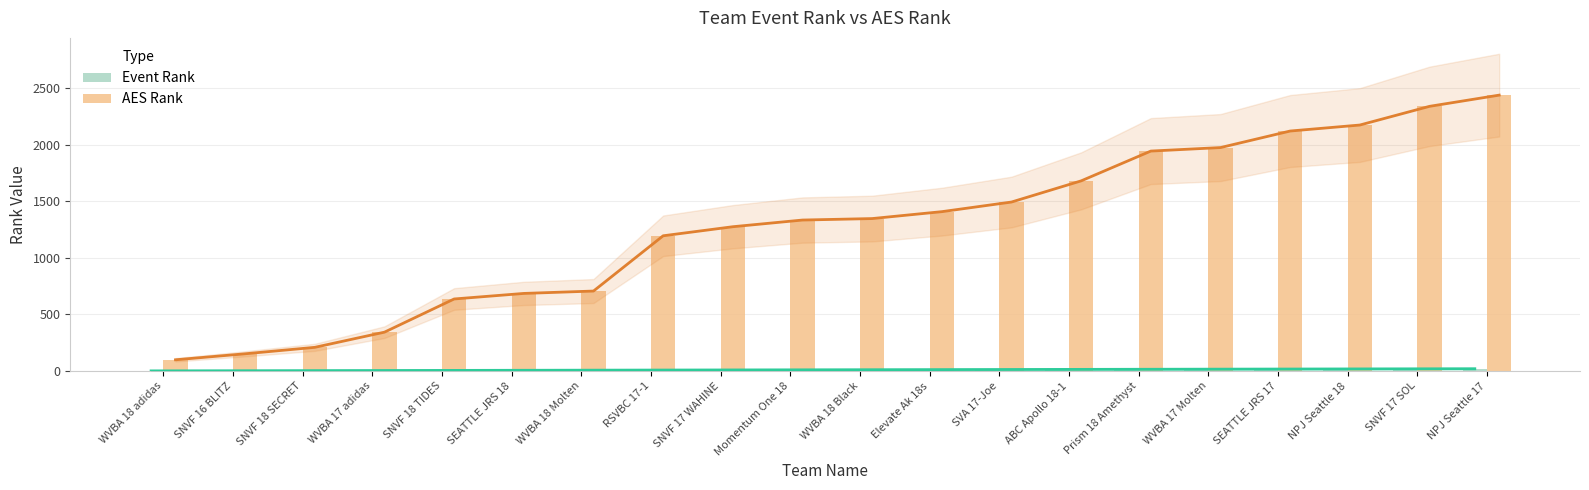

How many values in the Event Rank series exceed 11?

9